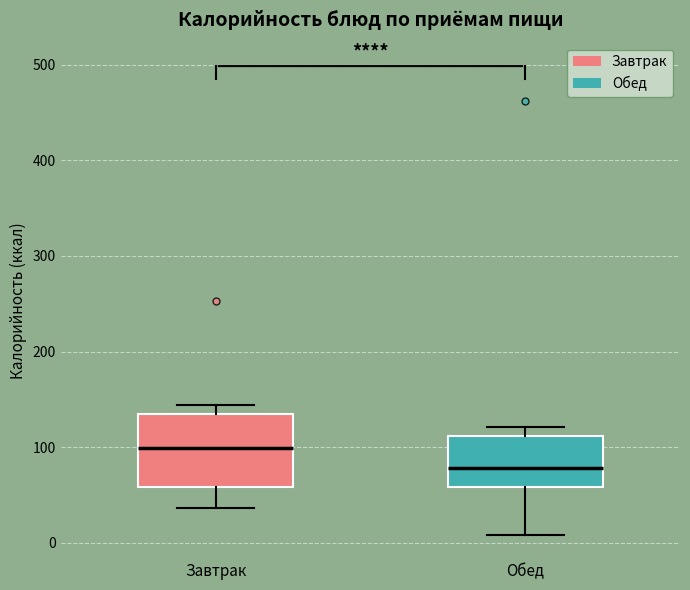

Reading left to right, read every box against the y-axis: the position of its median line, the range the box covers, and the ends of its whiskers. The values are not printed on the chart, so give them approximately, as read against the axis.

Завтрак: median 100, box 60 to 130, whiskers 40 to 140
Обед: median 80, box 60 to 110, whiskers 10 to 120